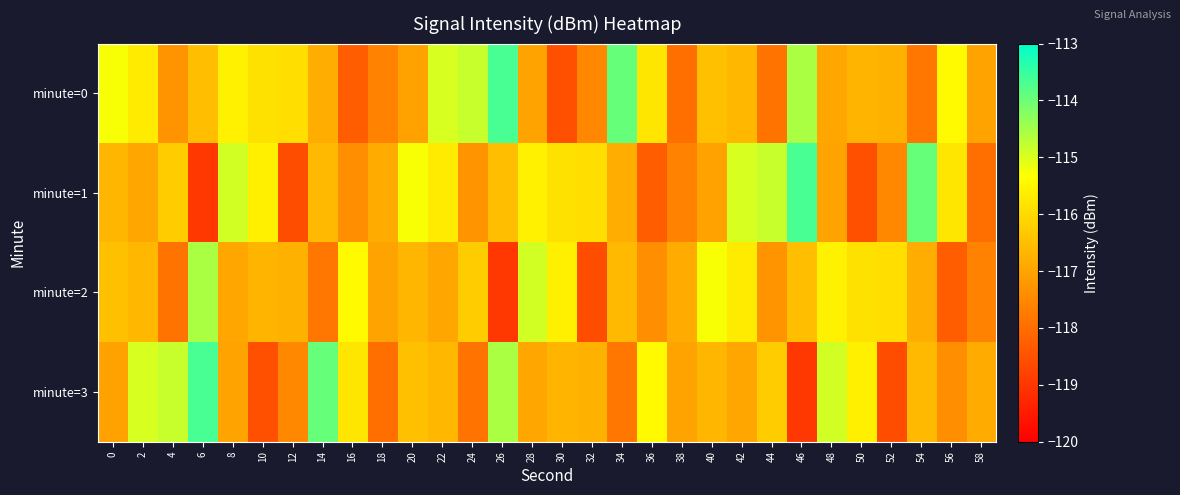

Which series changed the most between 54 and 56?

minute=0